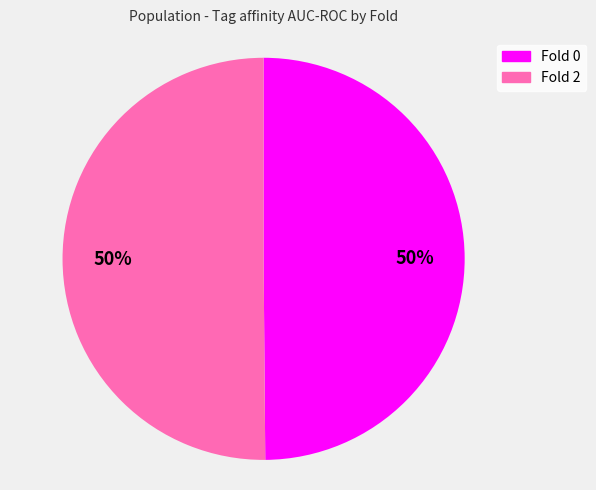

How many slices are in this pie chart?

2